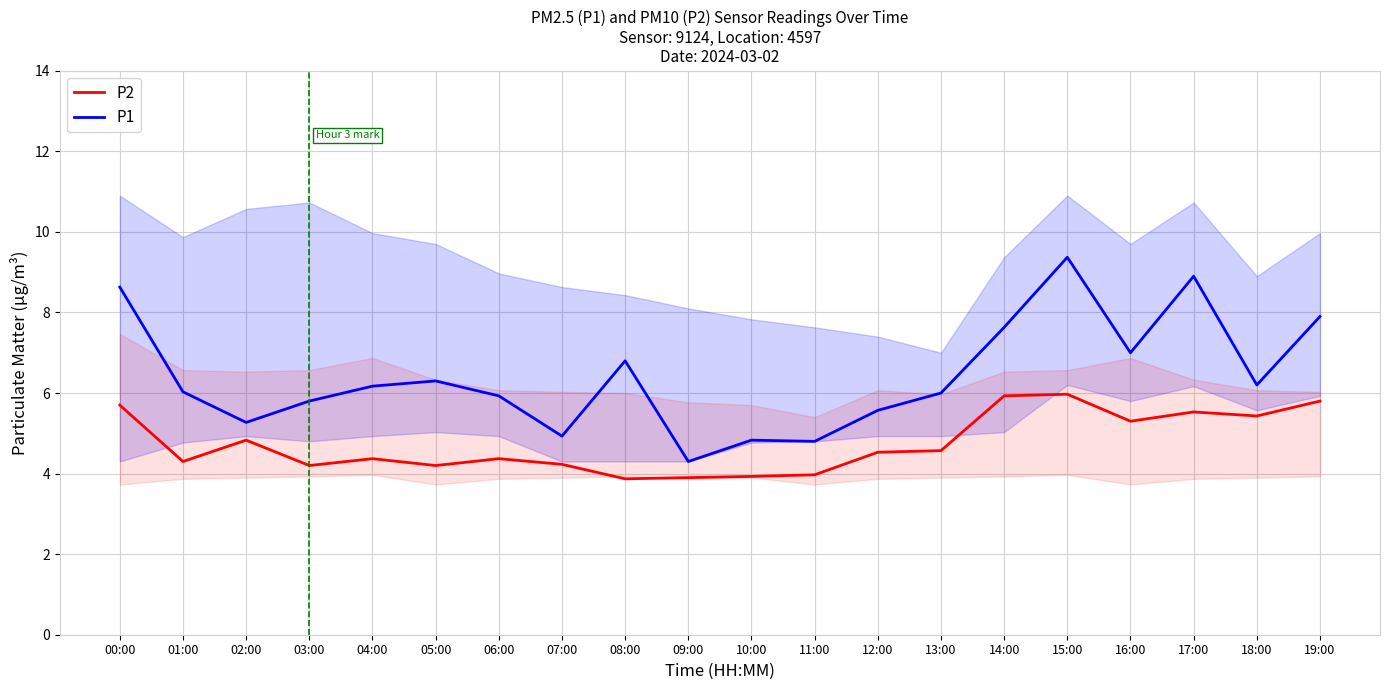

What is the label of the 18th point from the right?

02:00